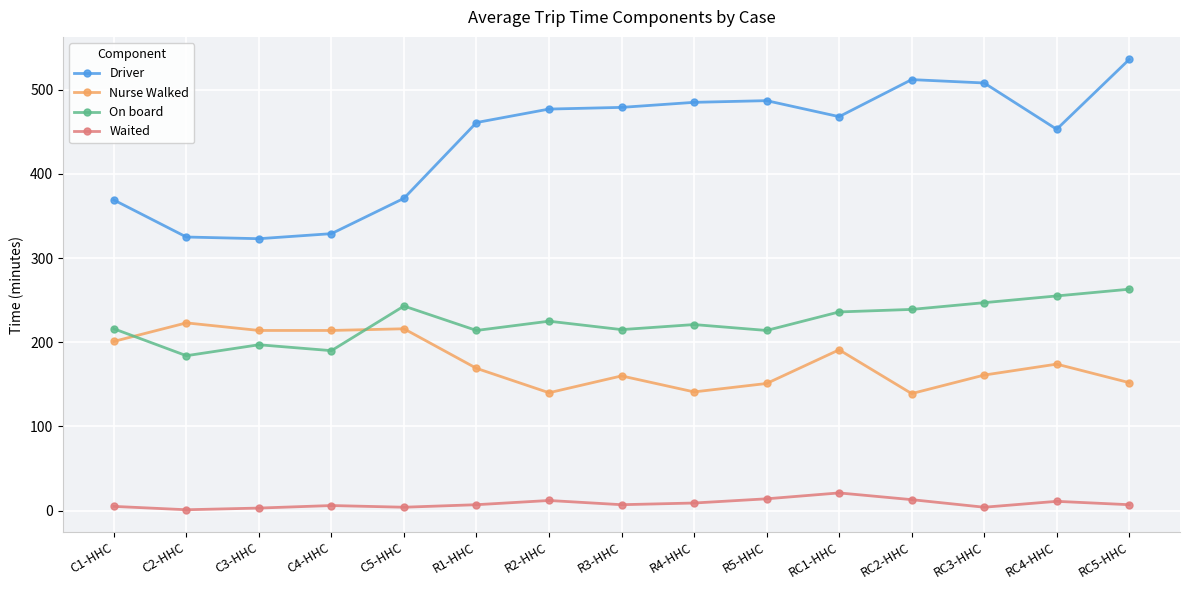

Which series has the largest range (max minus min)?

Driver